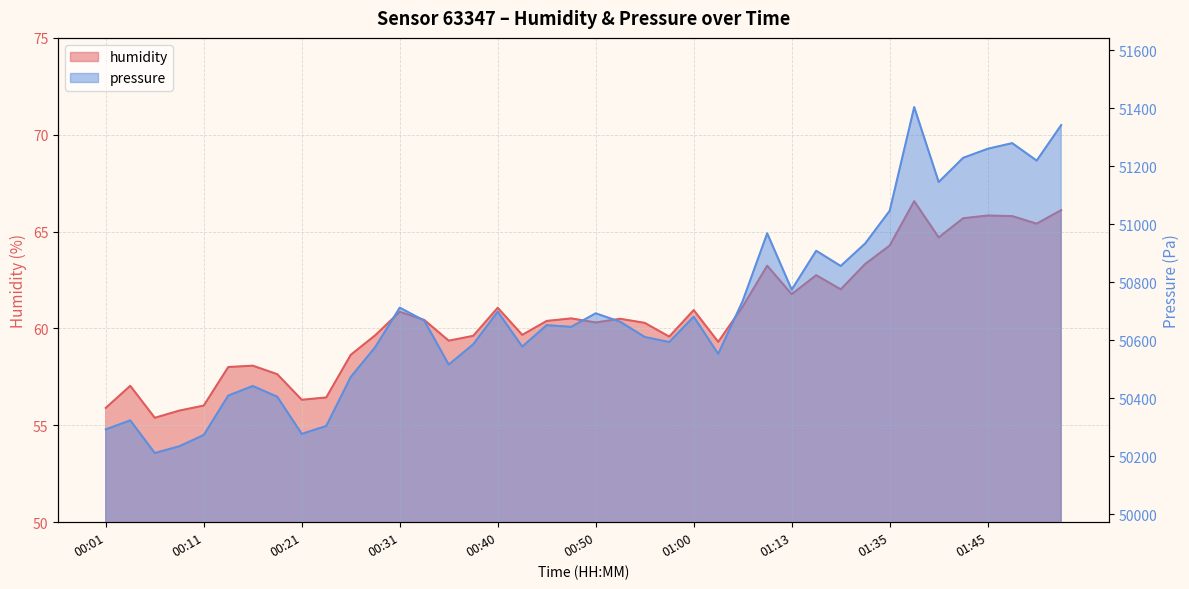

Where is the first local maximum for pressure?

00:04